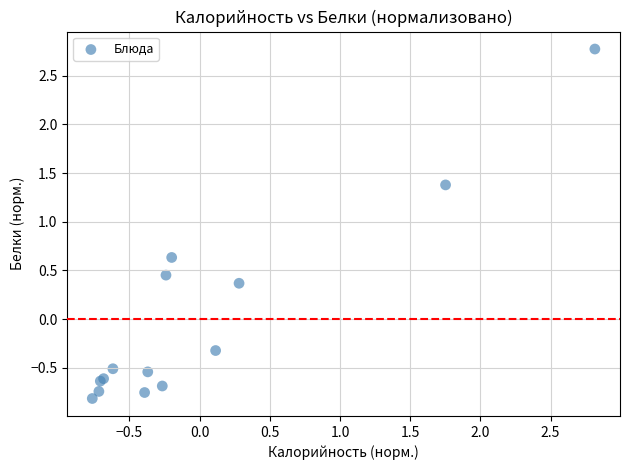

What Y value in the scatter plot is closest to 0?

-0.3